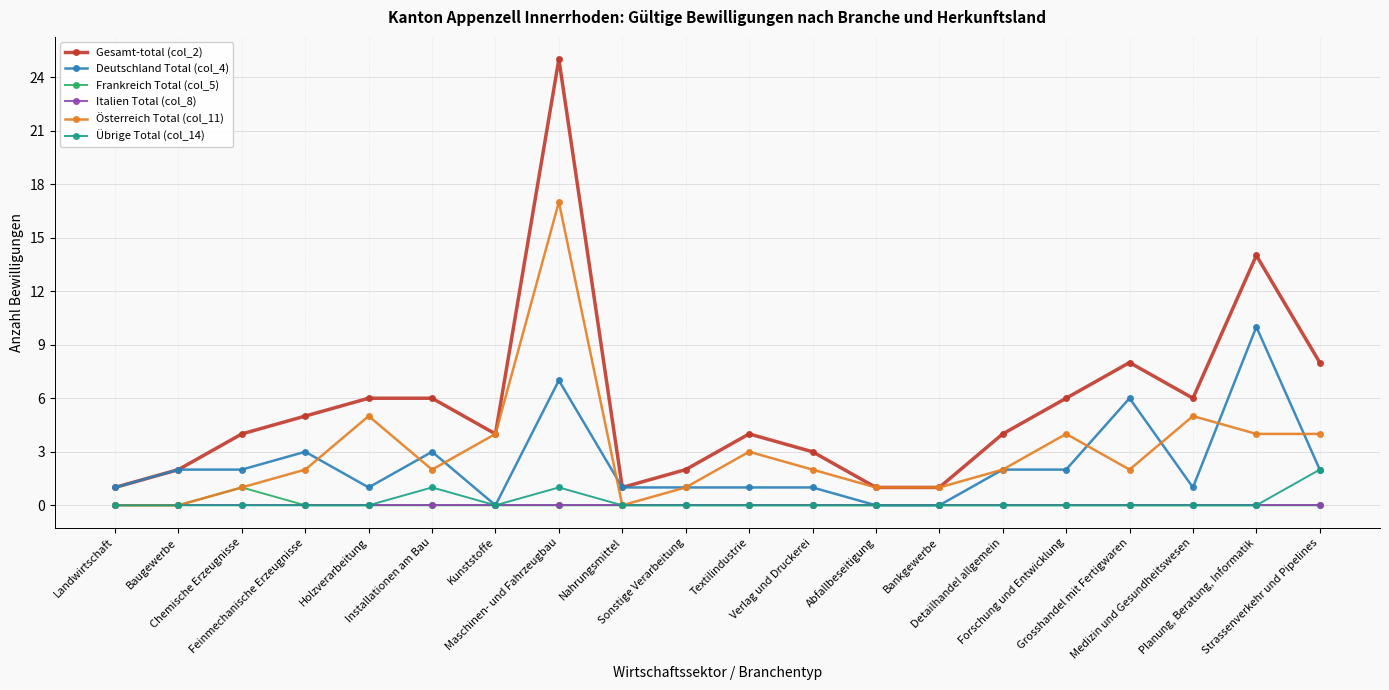

True or false: Österreich Total (col_11) has more than 0 points higher than both neighbors.

True